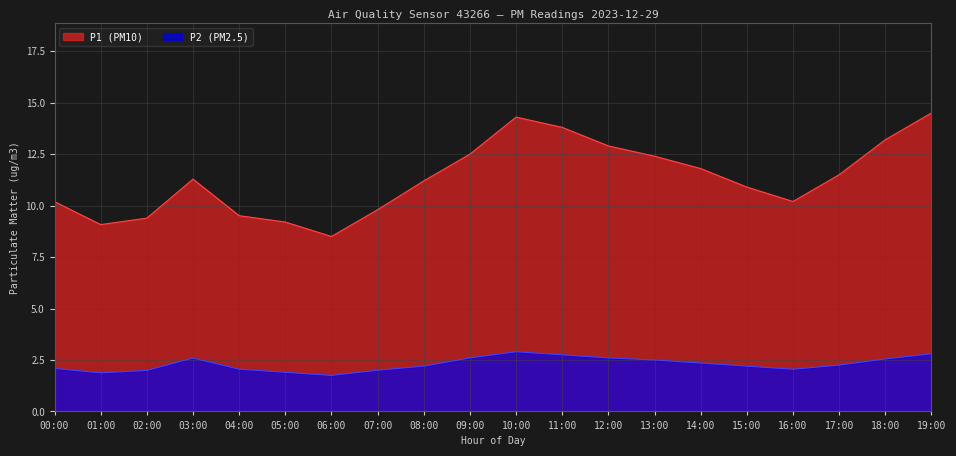

What are all the series names shown in the legend?

P1 (PM10), P2 (PM2.5)